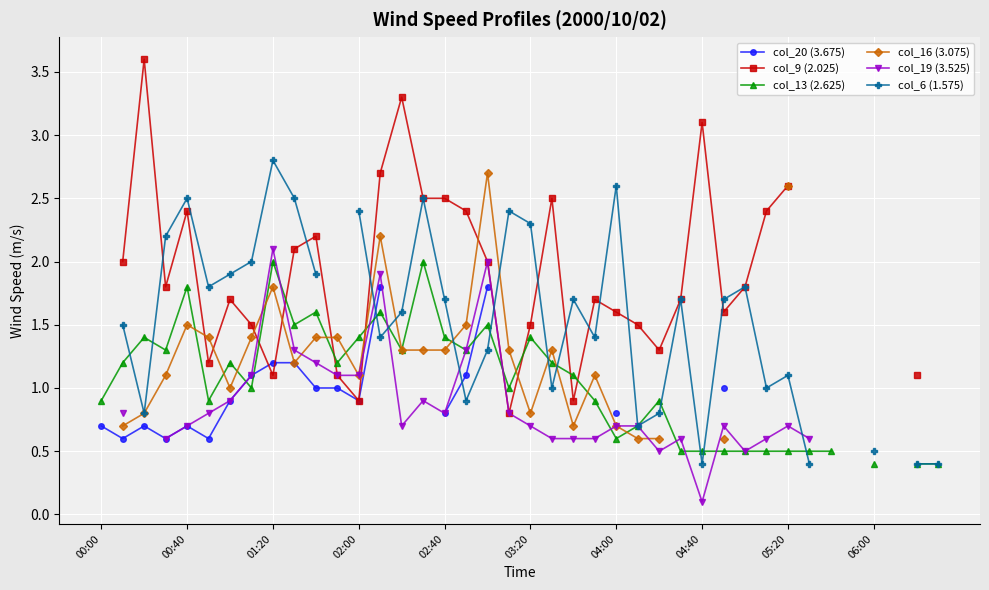

At which label does col_20 (3.675) reach its peak?

13